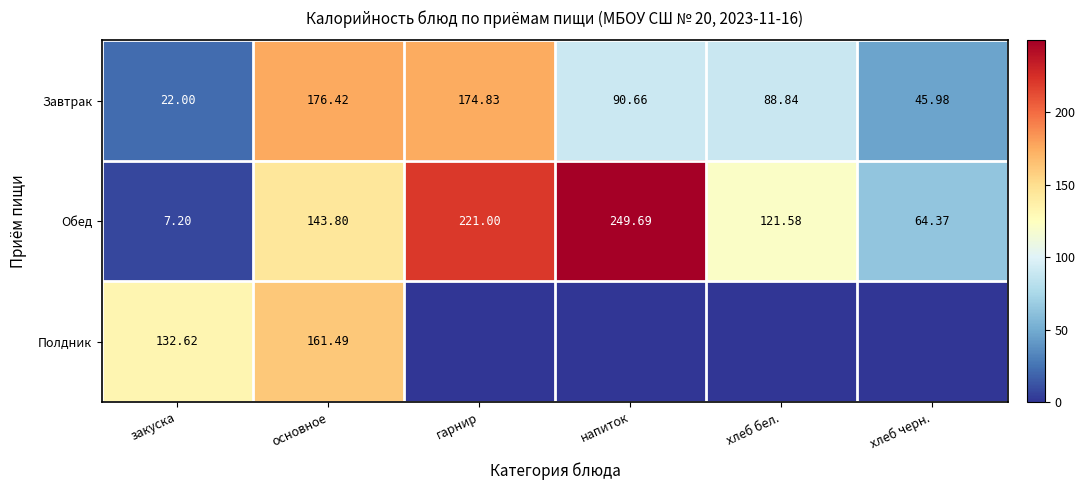

What is the spread (max minus min) of values at хлеб бел.?

121.6